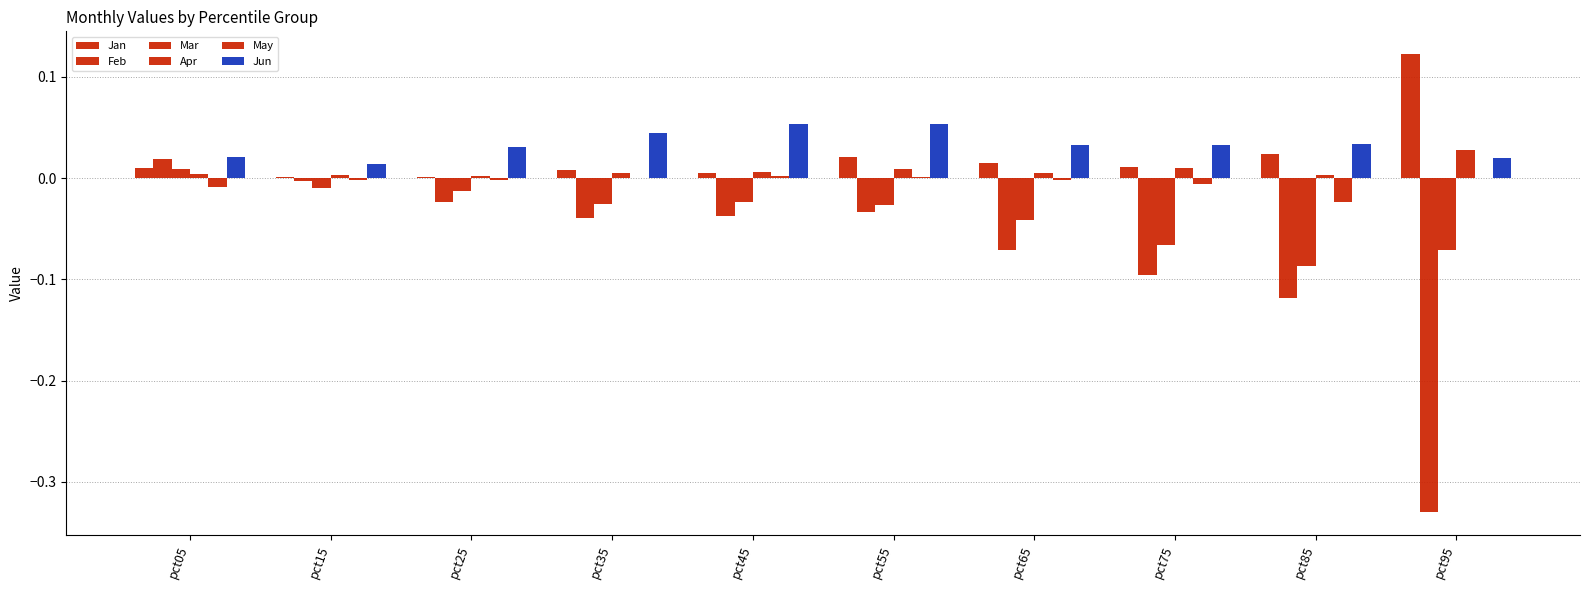

Are the bars grouped side by side (vs. stacked)?

Yes